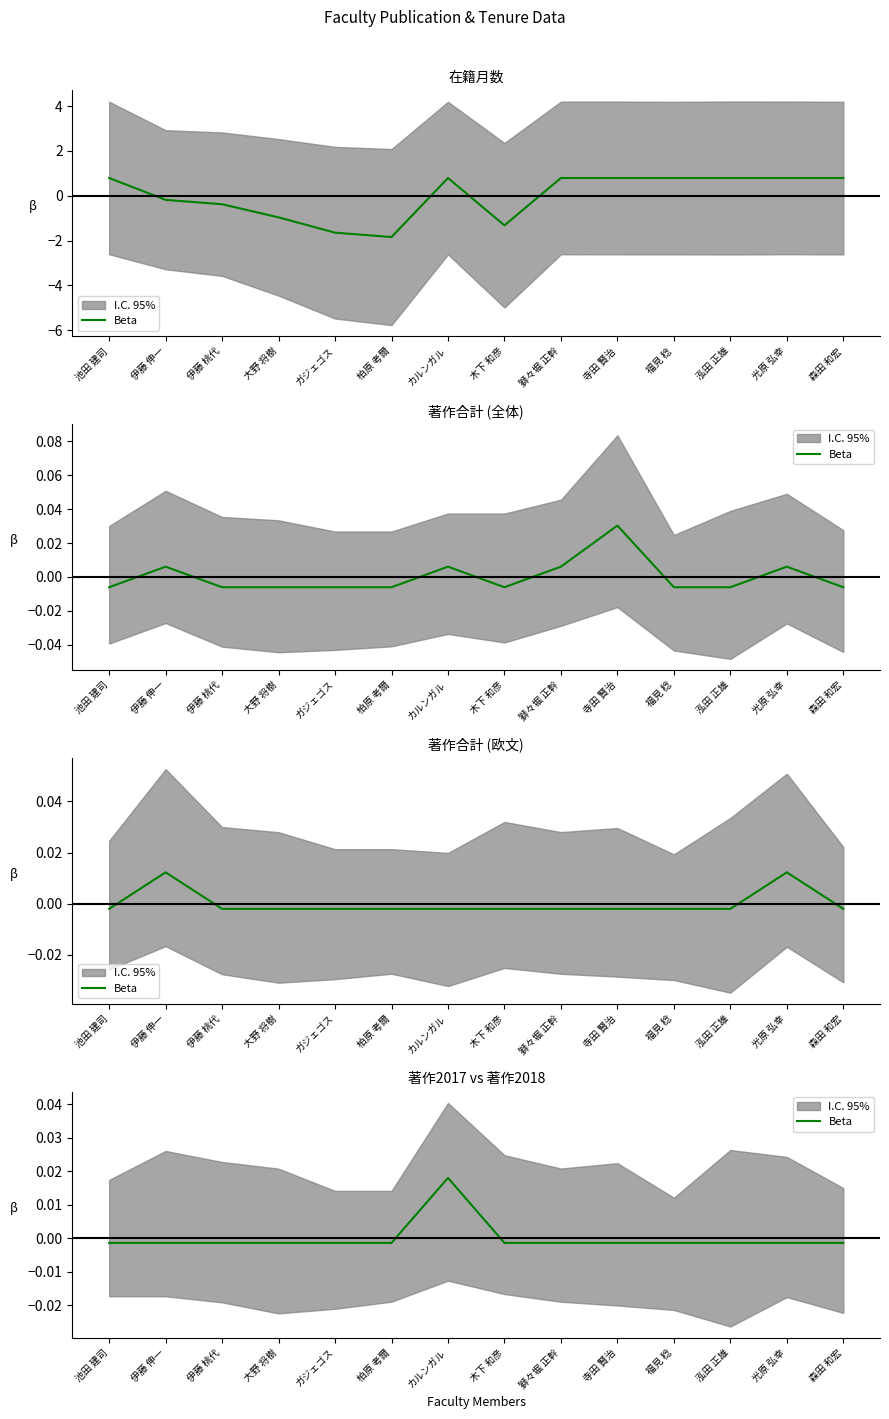

What is the label of the 7th point from the left?

カルンガル